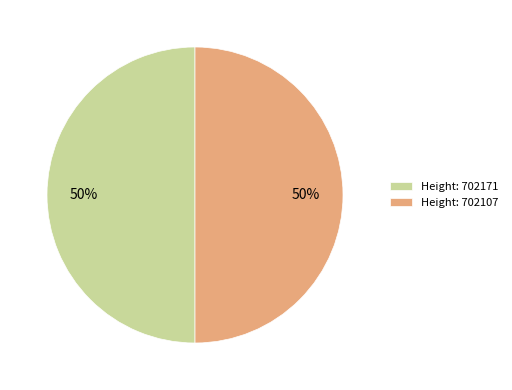

To the nearest percent, what percentage of the pie is Height: 702171?

50%